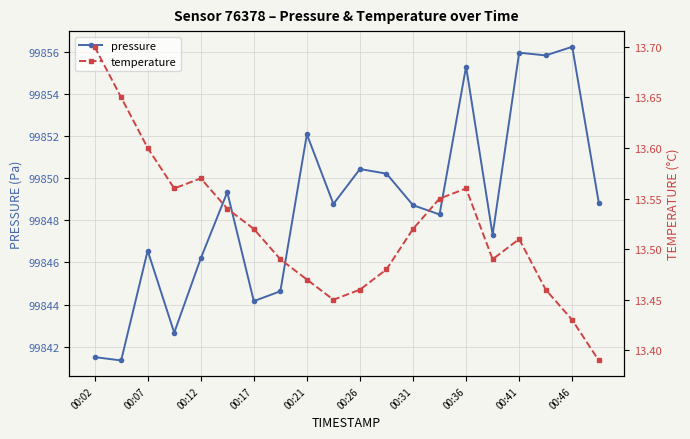

The pressure series shows 99846.2 at 00:12. True or false?

True